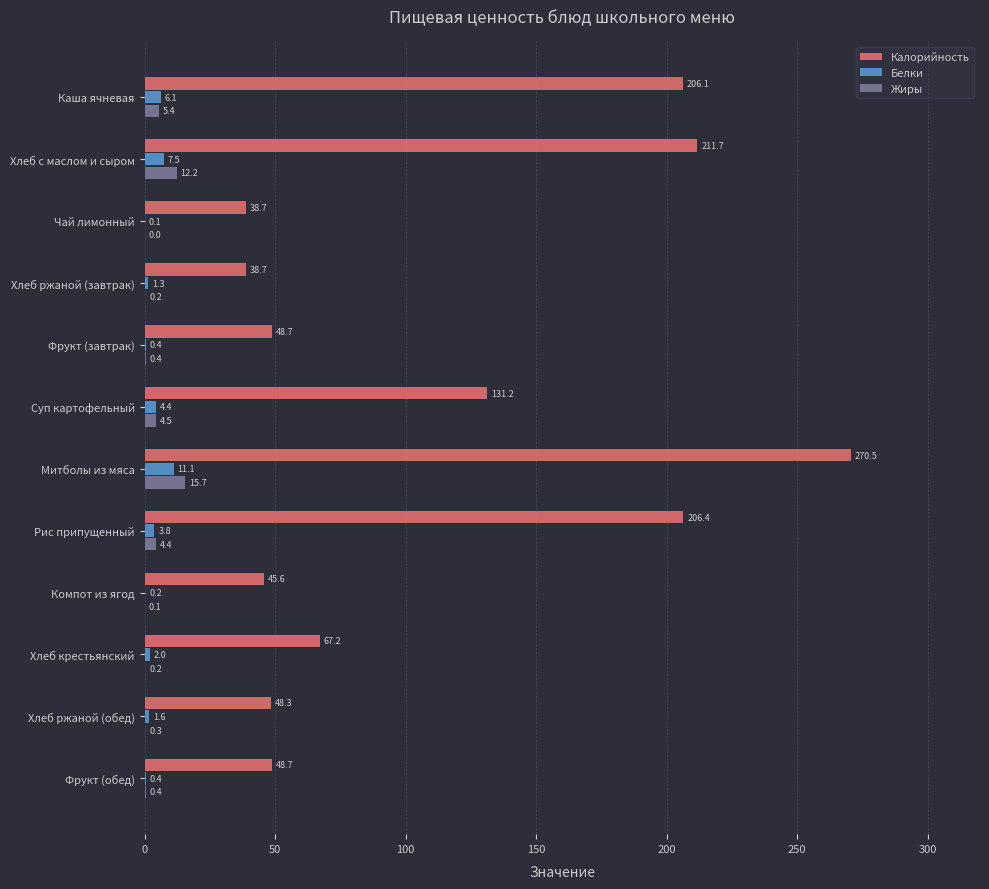

Which series has the widest spread of values?

Калорийность